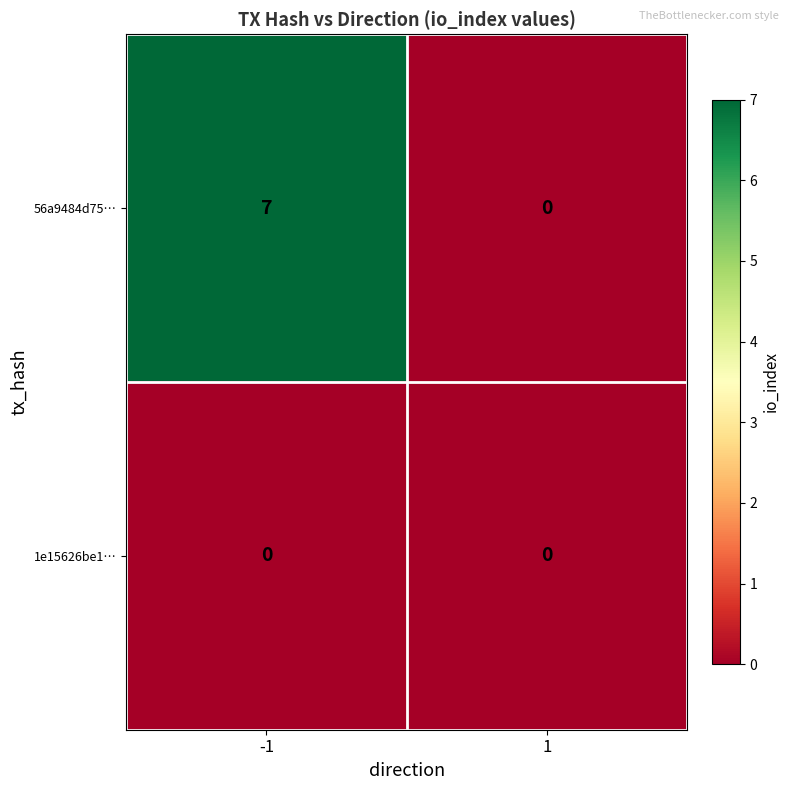

List the series in order of their peak value, lowest first.

1e15626be1…, 56a9484d75…